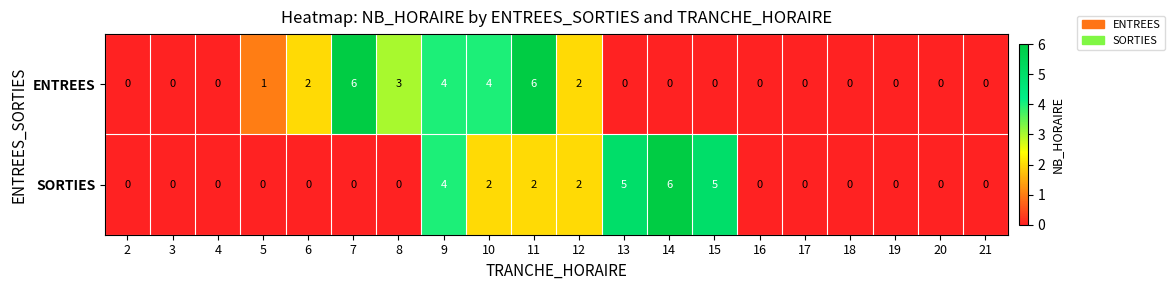

What is the difference between the second highest and second lowest values in the SORTIES series?

5